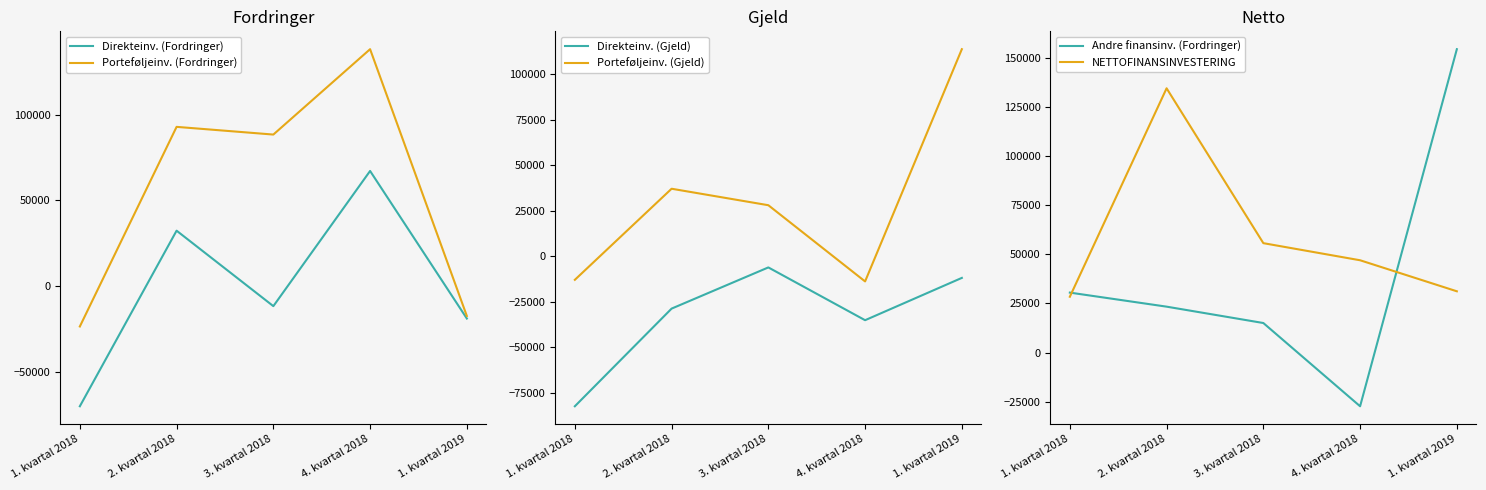

What is the label of the 4th point from the left?

4. kvartal 2018